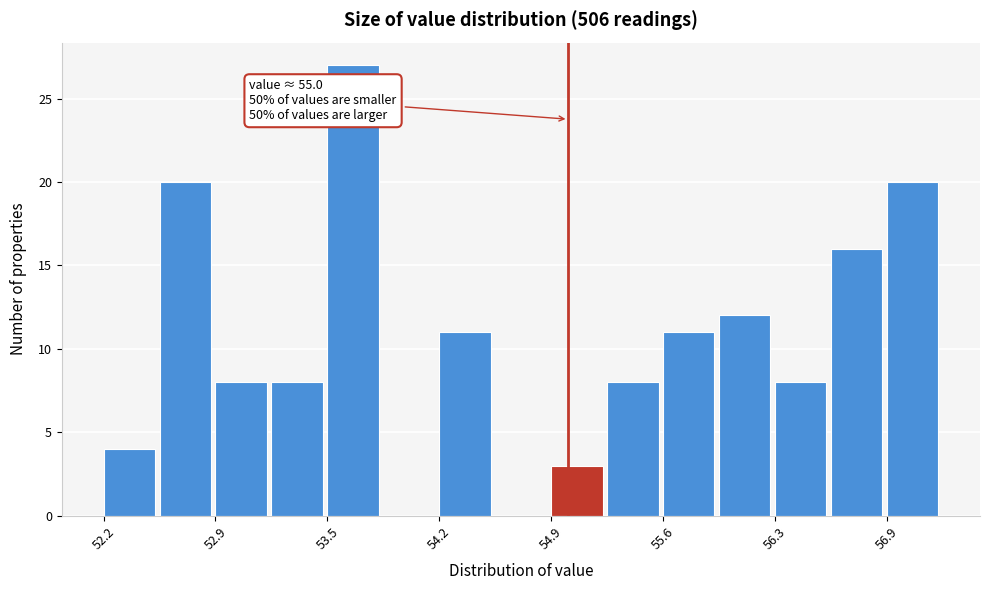

Around what value on the x-axis is the tallest bar? Give the approximate position of its centre, as read against the axis.

53.7